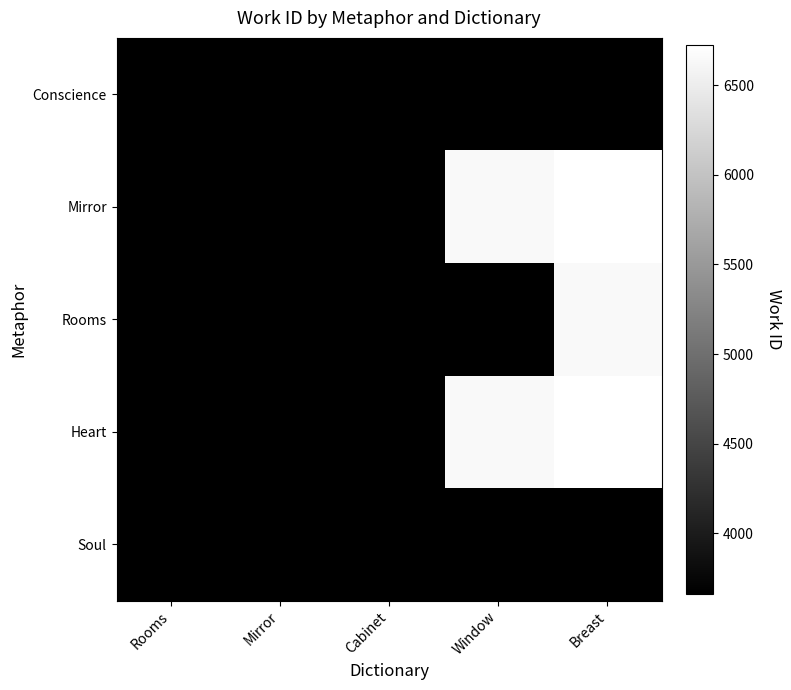

At Mirror, list the series in order from smallest to largest.

Conscience, Rooms, Heart, Soul, Mirror